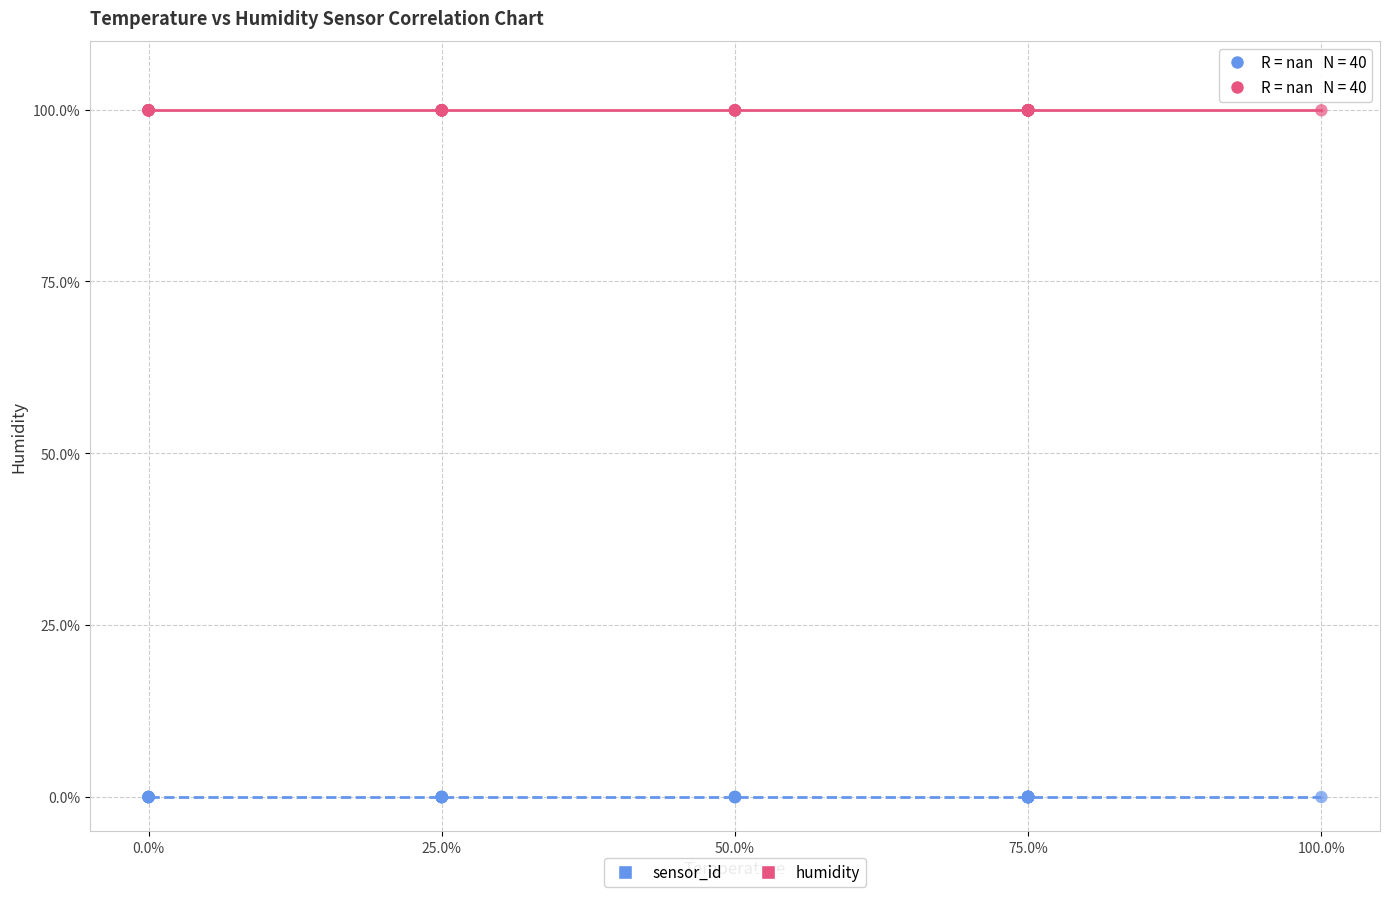

Which series reaches the maximum Y coordinate?

humidity